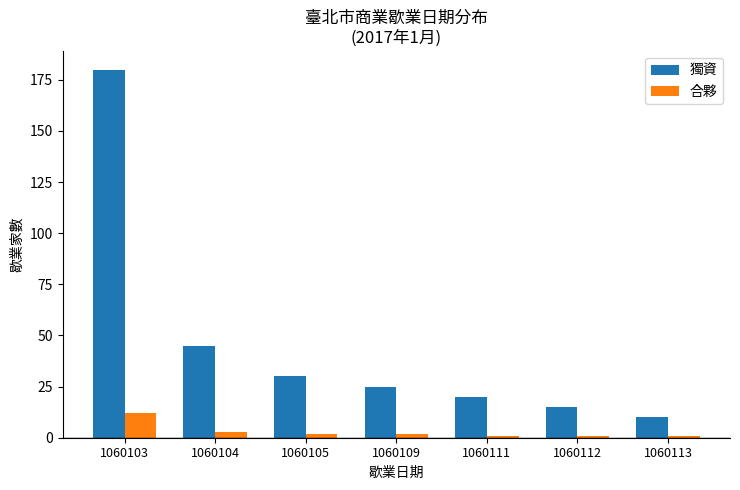

Where does the 獨資 series first go above 25?

1060103